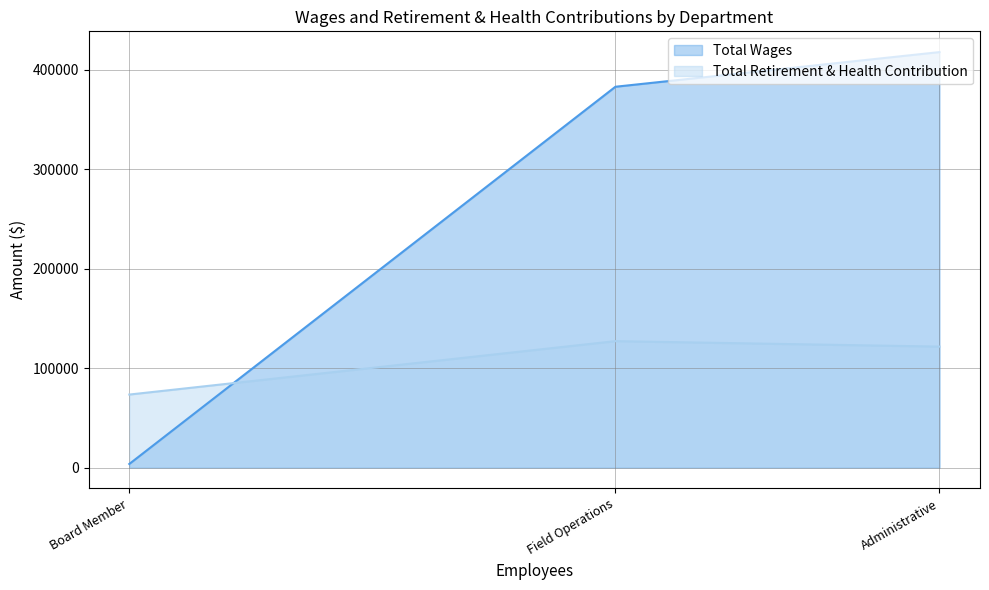

Is it true that Total Wages equals 1033 at Board Member?

False